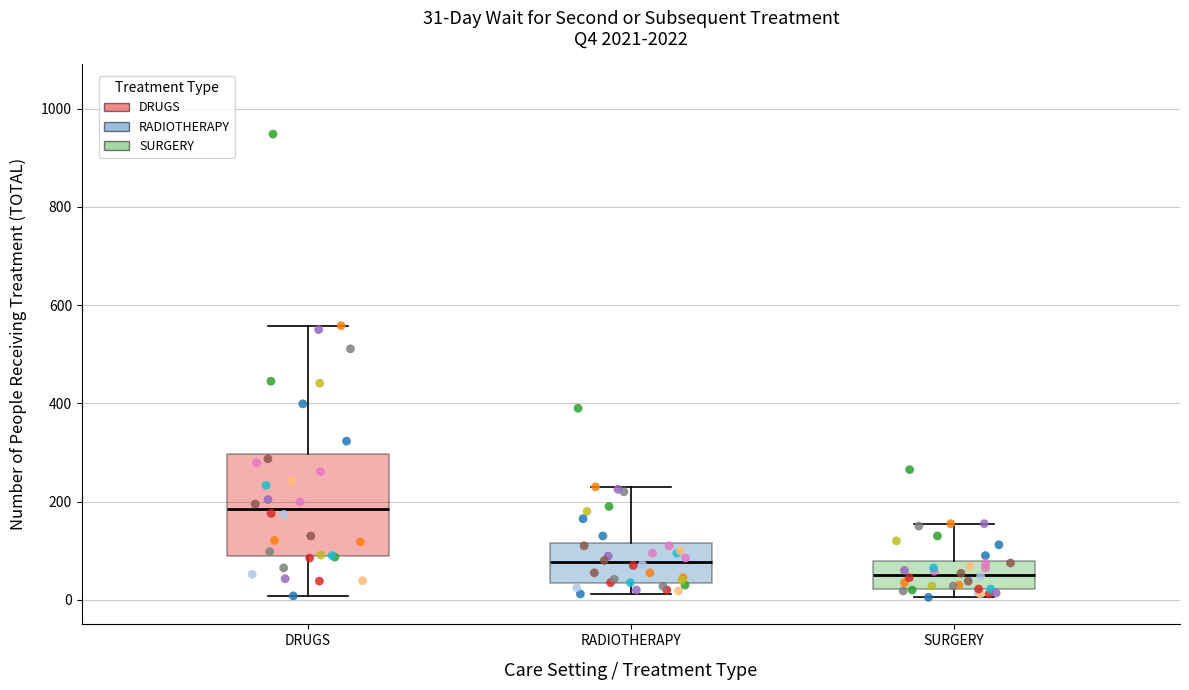

Which box's median line is the lowest?

SURGERY